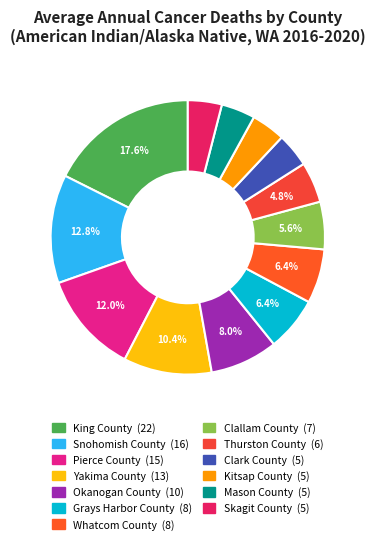

To the nearest percent, what is the difference between the Thurston County and Pierce County slice percentages?

7%